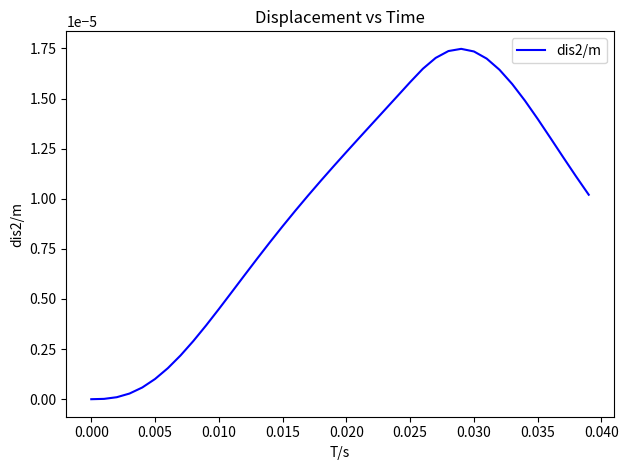

Does the chart have visible grid lines?

No